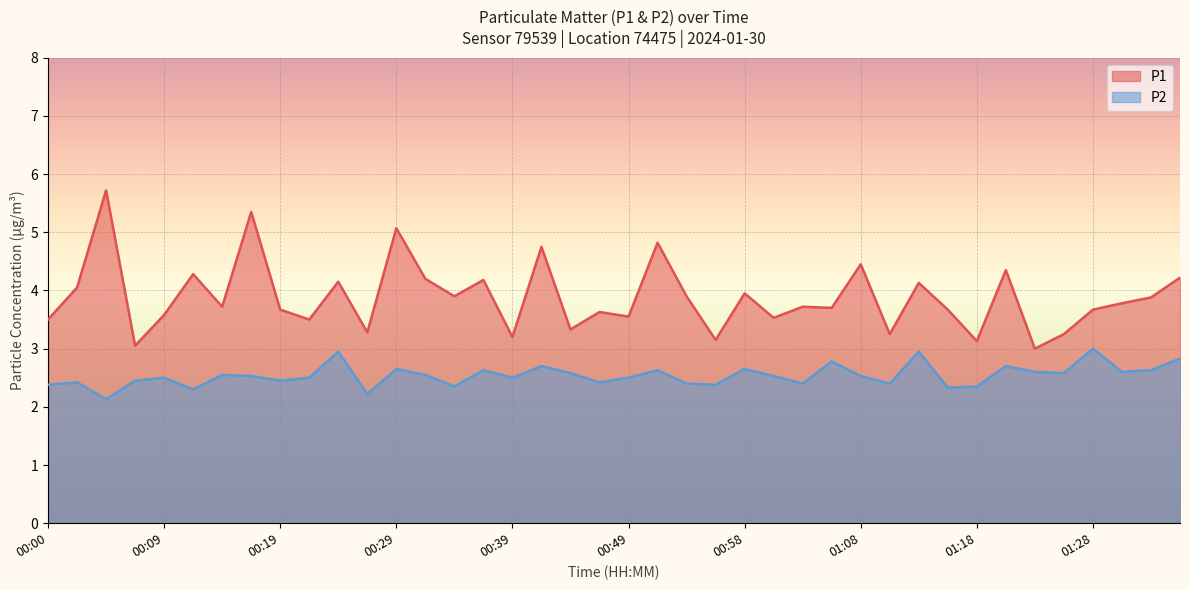

What are all the series names shown in the legend?

P1, P2